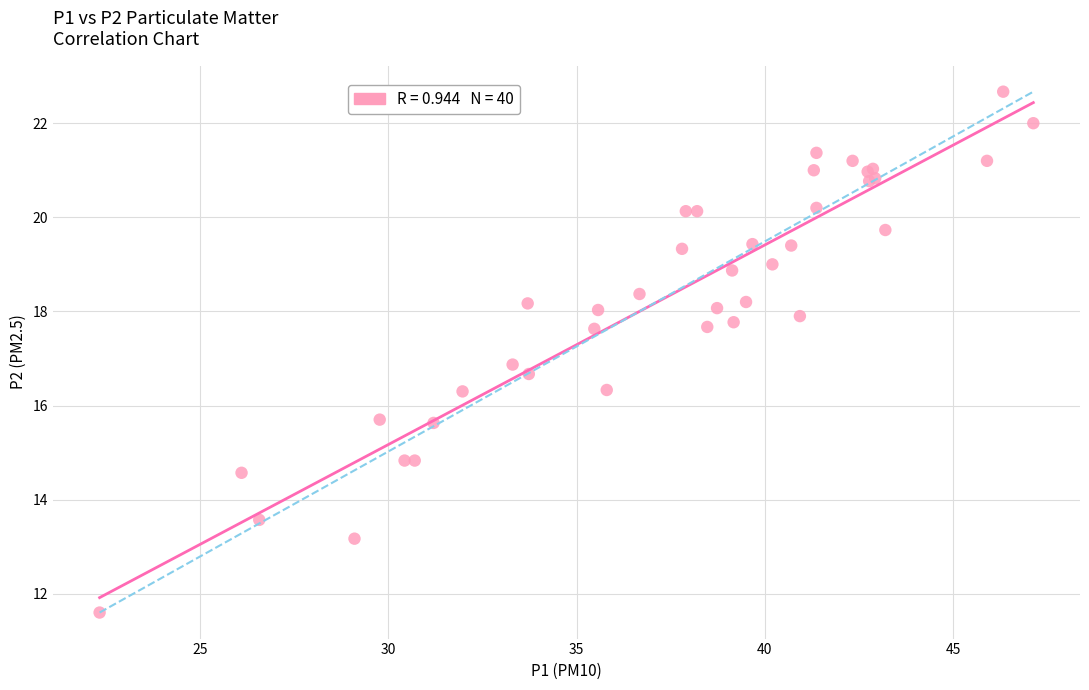

What Y value in the scatter plot is closest to 17?

16.9